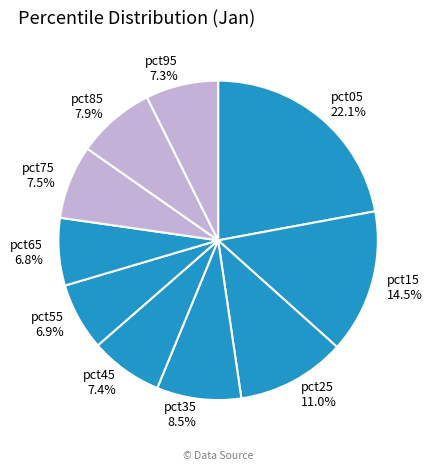

To the nearest percent, what percentage of the pie is pct85?

8%